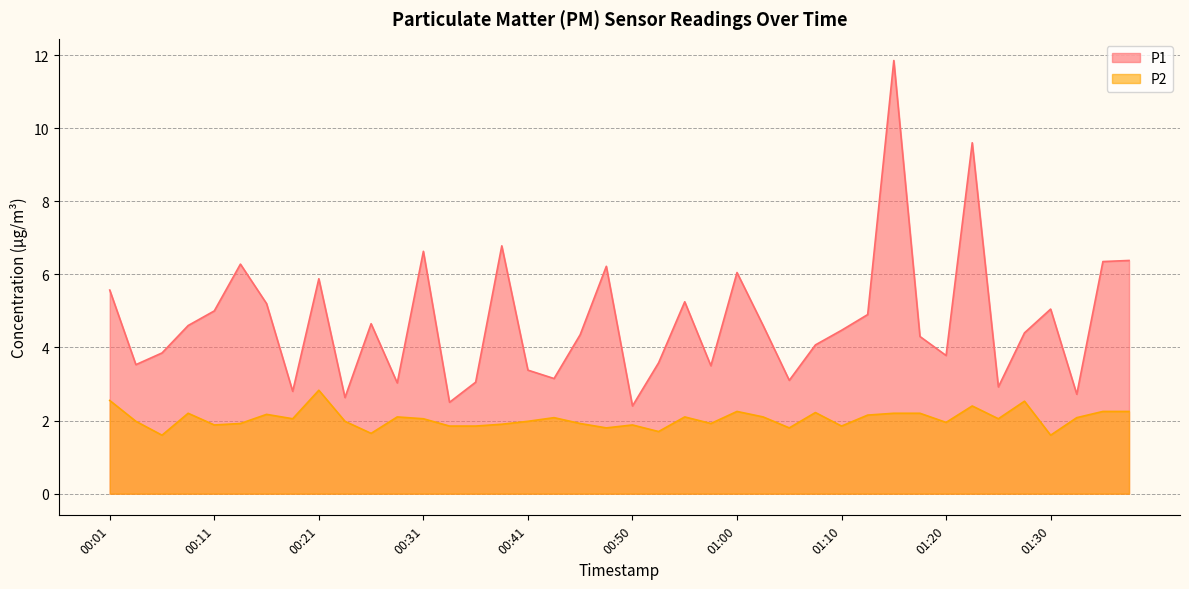

Does the chart display data point markers on the line(s)?

No